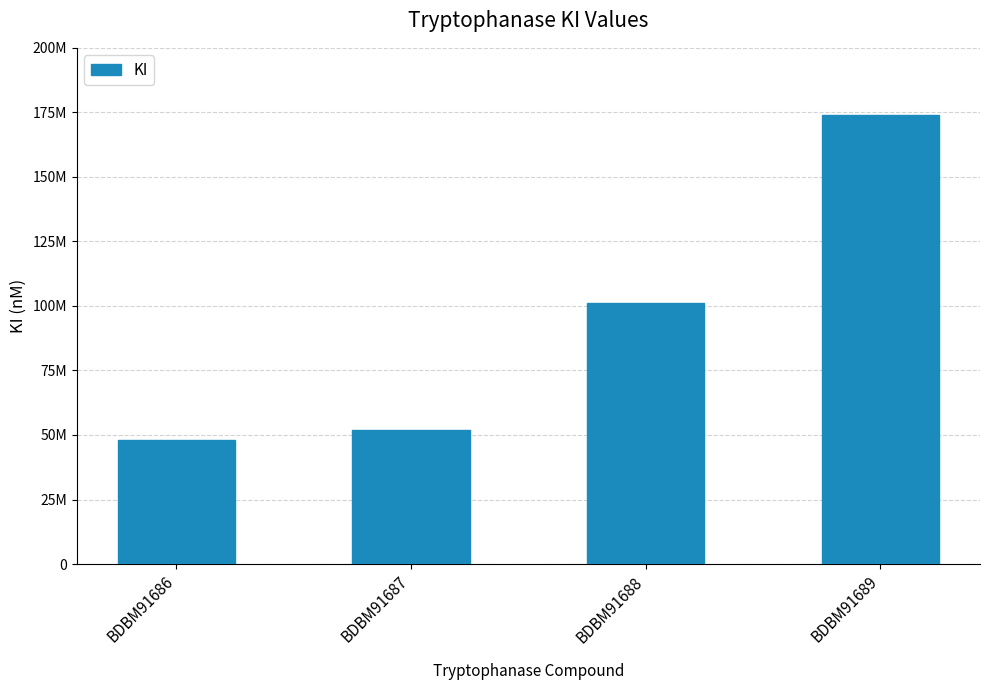

What value does the data have at BDBM91688, to the nearest 10?

101000000